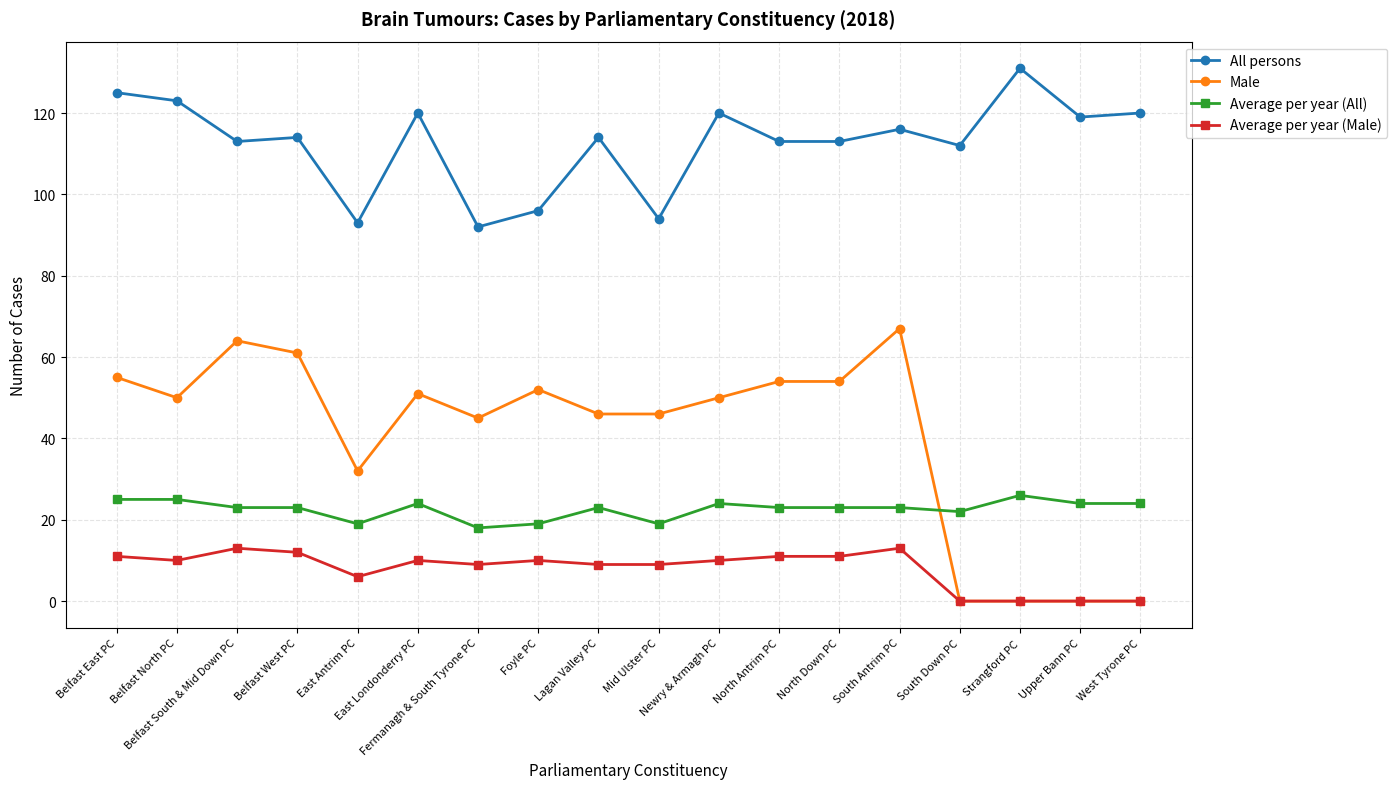

What is the average value of the Average per year (Male) series?

8